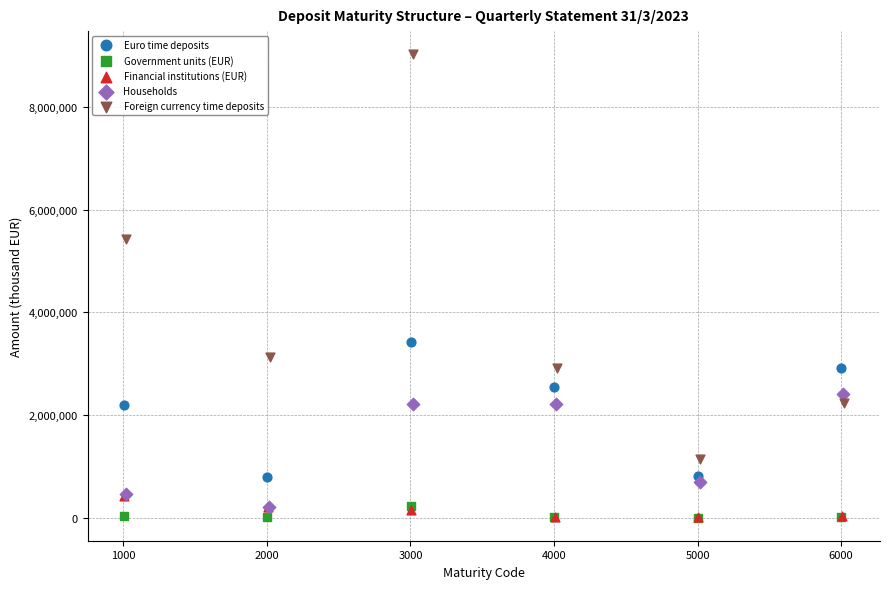

Which series contains the highest Y value?

Foreign currency time deposits